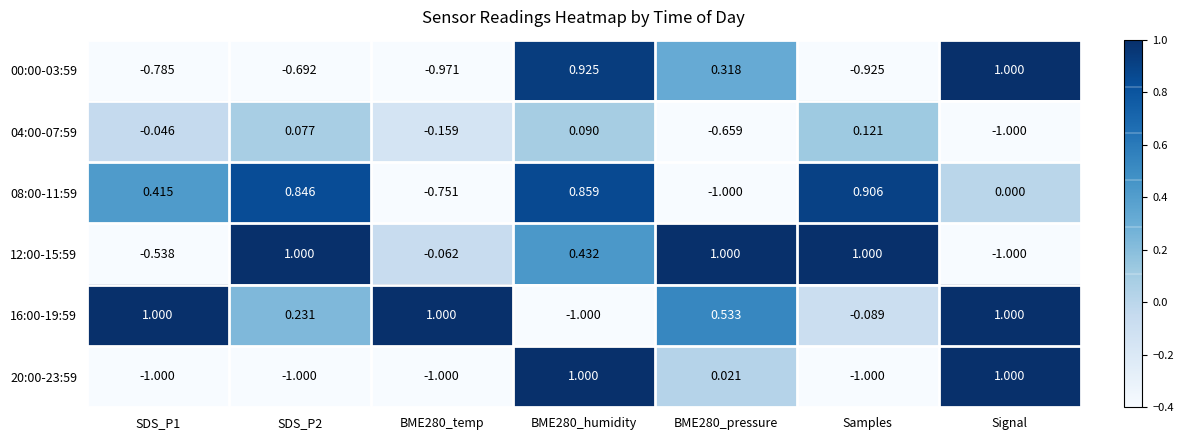

Is the value of 00:00-03:59 at Samples greater than the value of 04:00-07:59 at Signal?

Yes